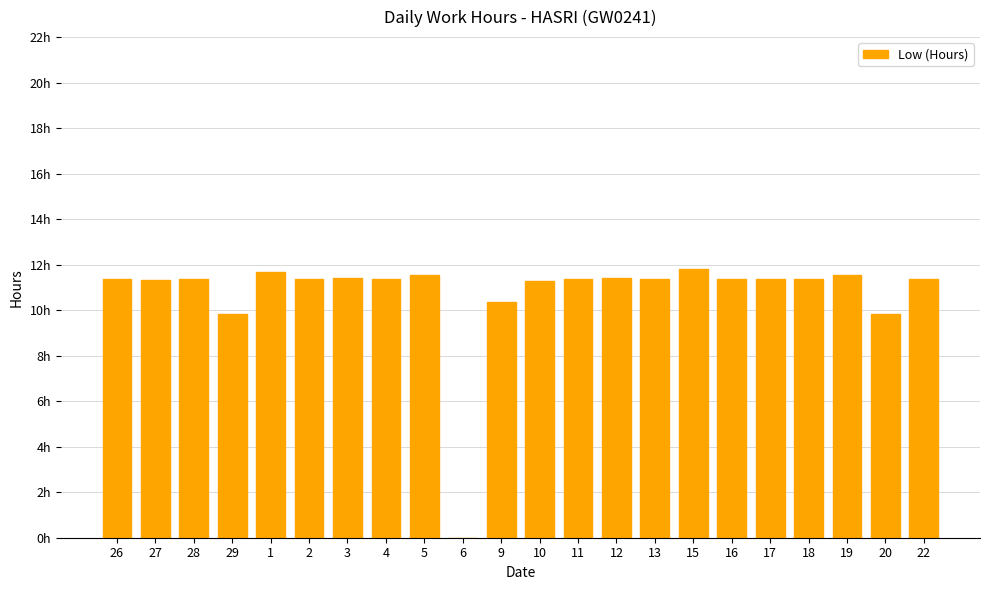

How many distinct data groups are displayed?

1